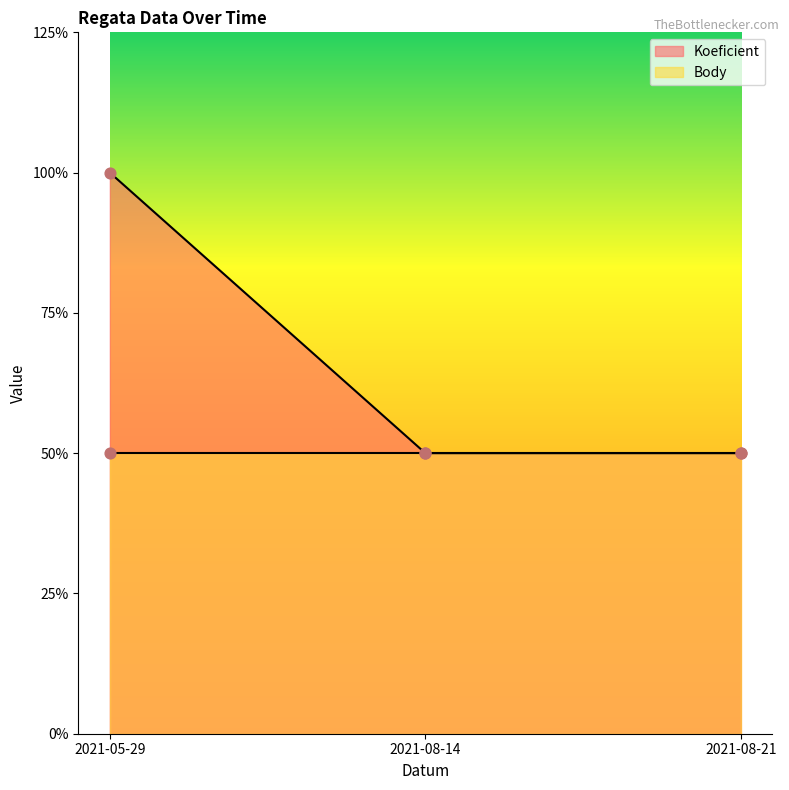

What is the ratio of the value at 2021-08-14 to the value at 2021-08-21?

1.0